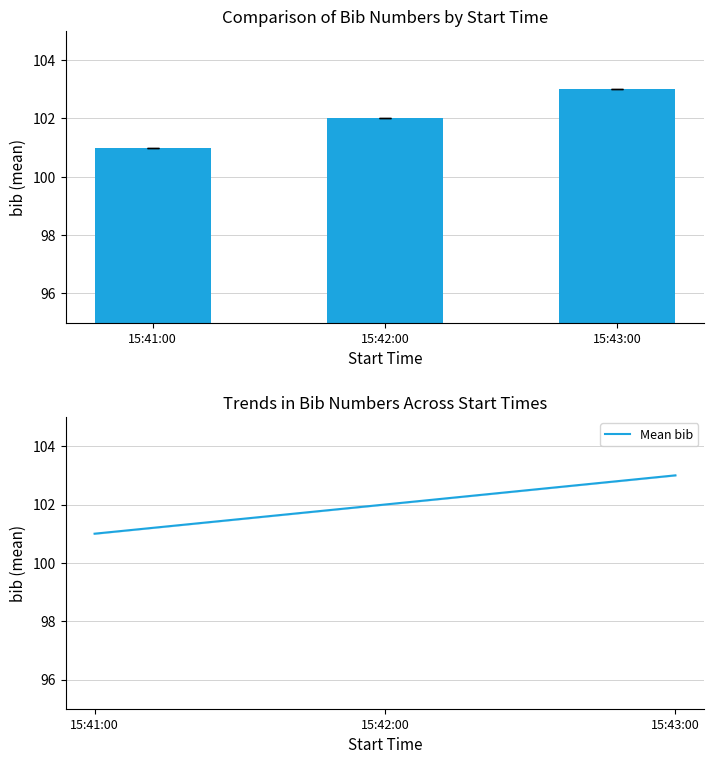

Between 15:42:00 and 15:43:00, which series saw the biggest shift?

bib